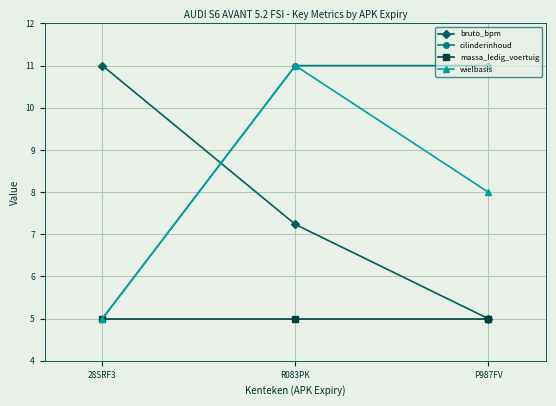

Is the value of wielbasis at R083PK greater than the value of massa_ledig_voertuig at R083PK?

Yes